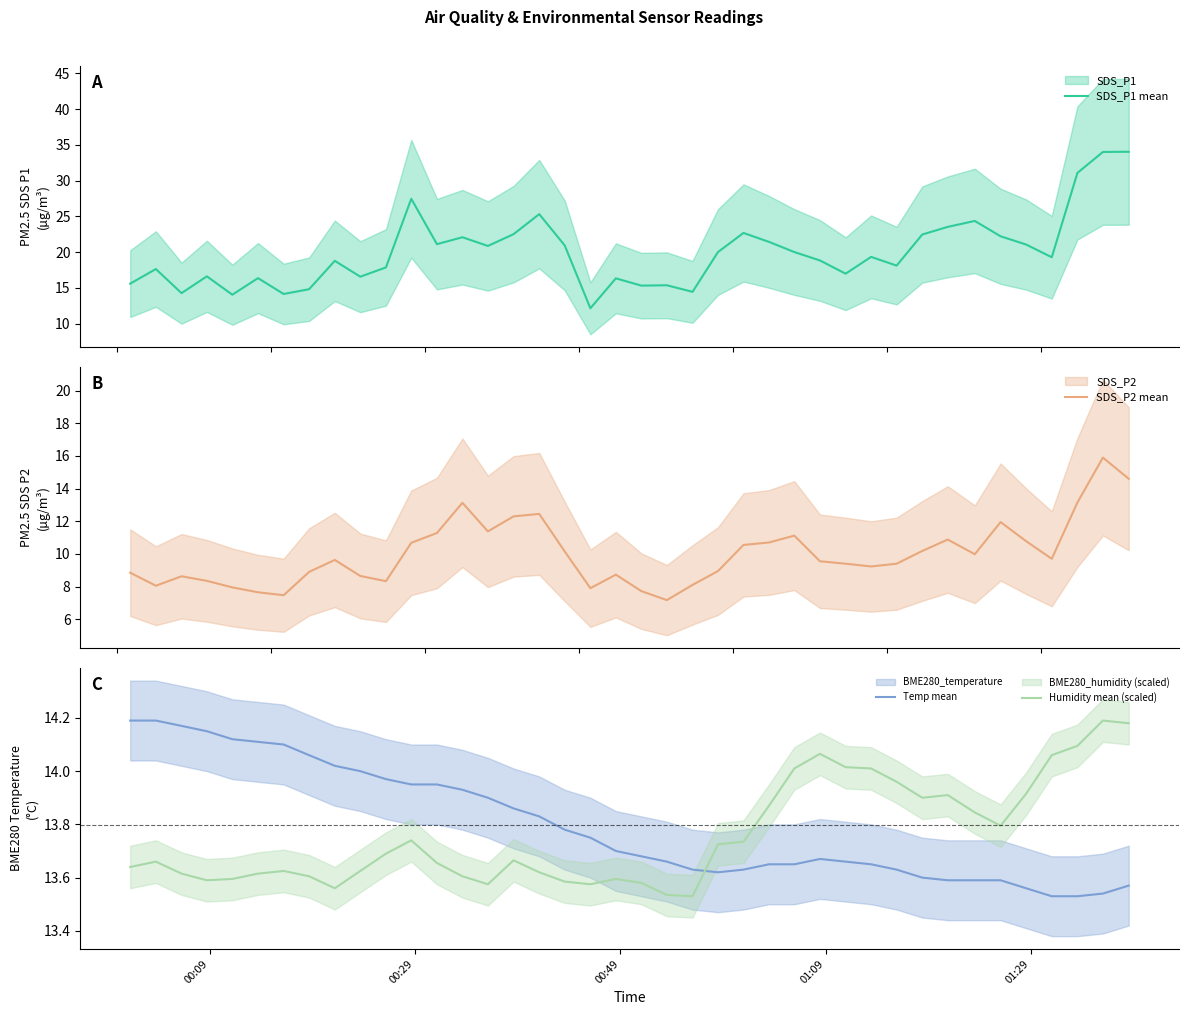

How many times do Temp mean and Humidity mean (scaled) cross each other?

1